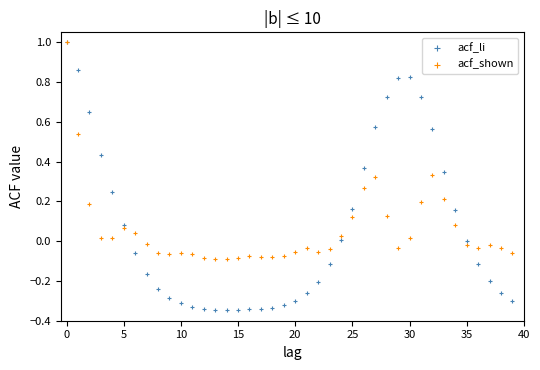

Which series has the widest spread of Y values?

acf_li